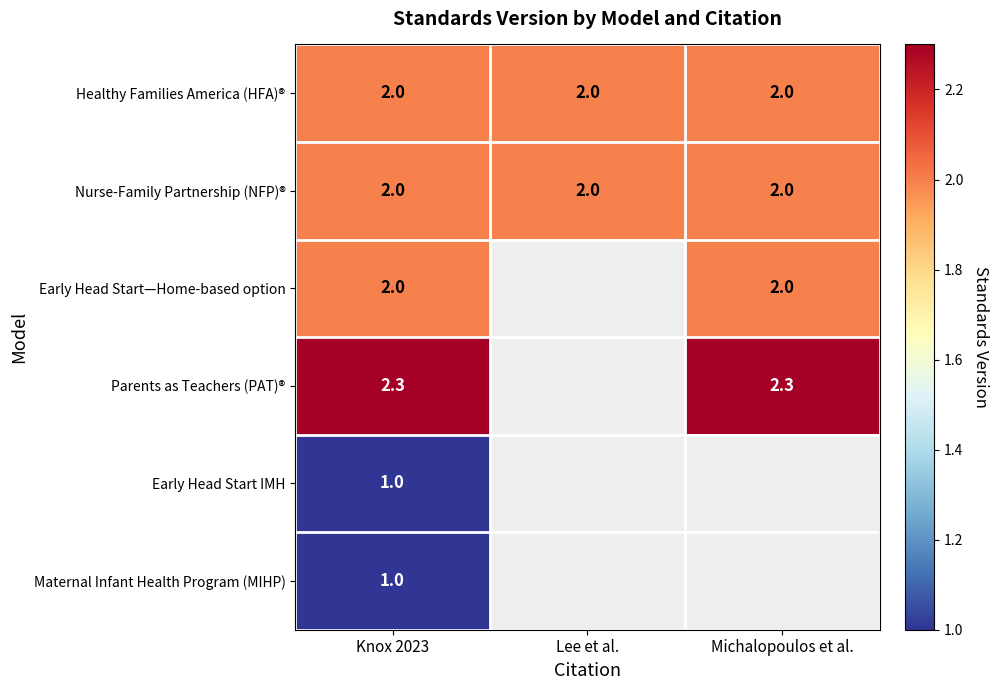

What is the minimum value for Healthy Families America (HFA)®?

2.0